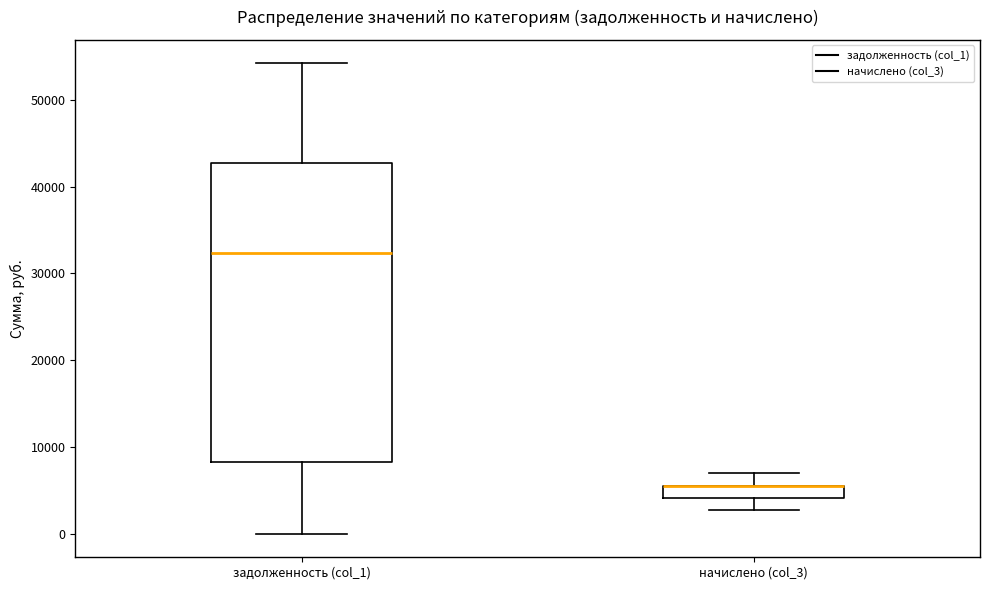

Where is the lower edge of the box for начислено (col_3) on the y-axis? The values are not printed on the chart, so give them approximately, as read against the axis.

4000